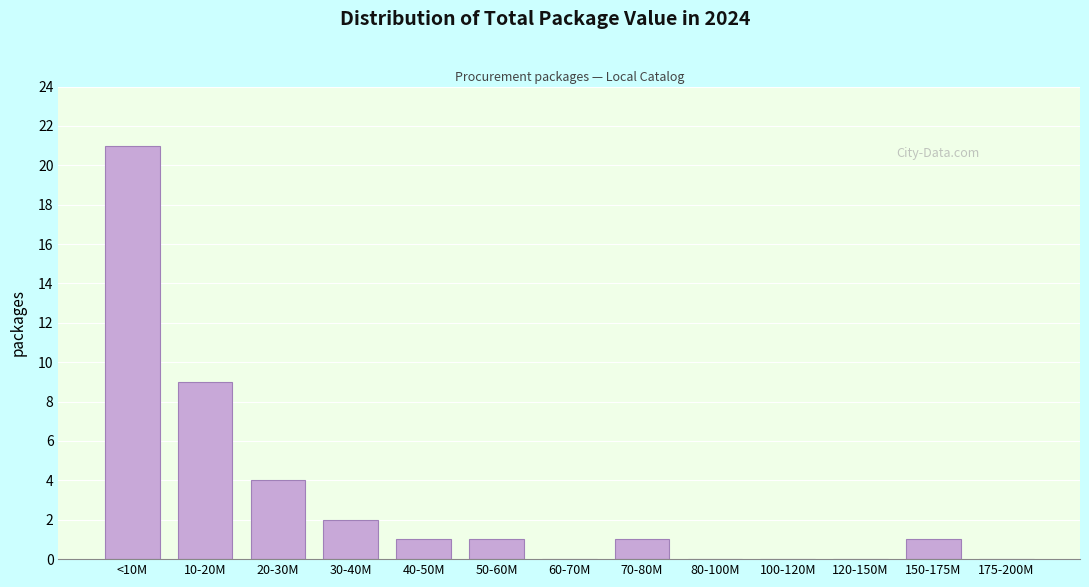

Reading right to left, transcribe all the data shown in this chart.

175-200M=0	150-175M=1	120-150M=0	100-120M=0	80-100M=0	70-80M=1	60-70M=0	50-60M=1	40-50M=1	30-40M=2	20-30M=4	10-20M=9	<10M=21